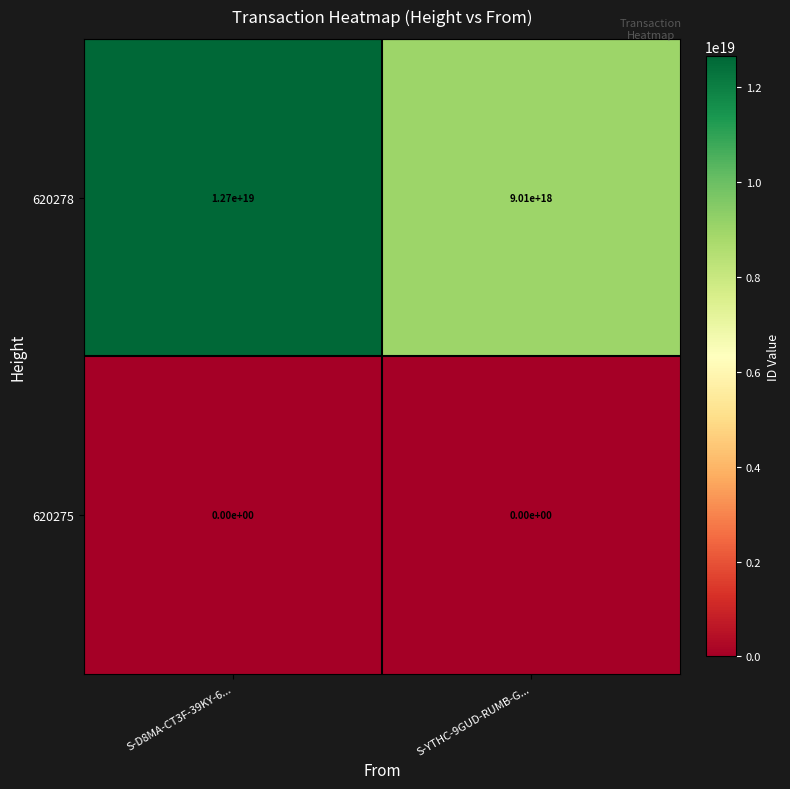

Which series changed the most between S-D8MA-CT3F-39KY-6... and S-YTHC-9GUD-RUMB-G...?

620278